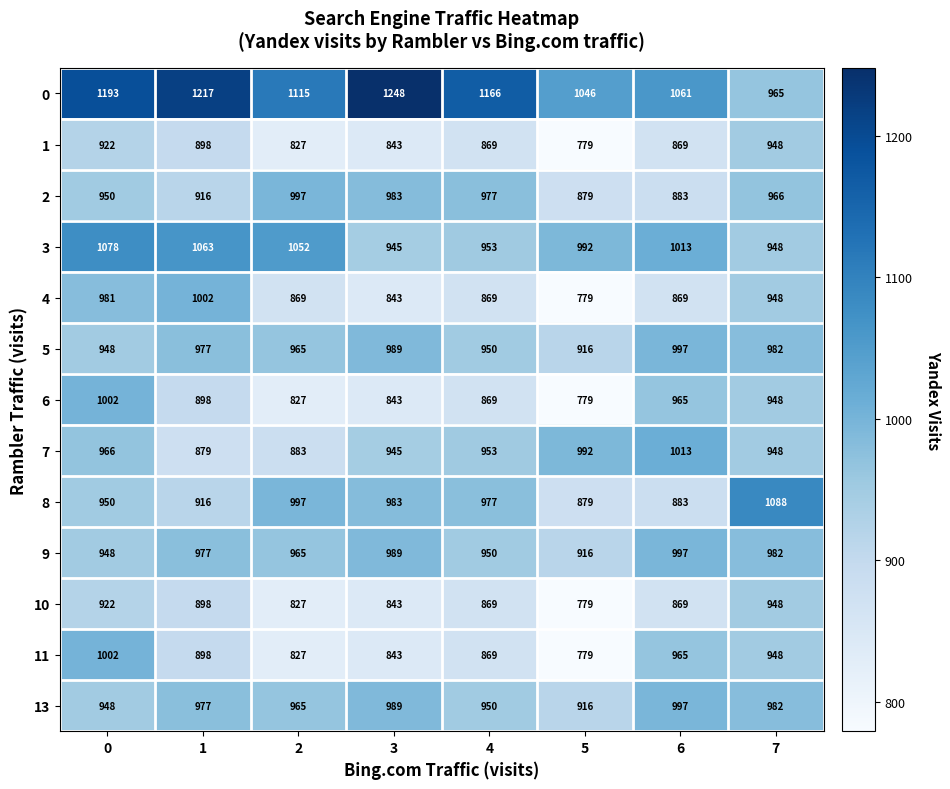

At how many categories does at least one series exceed 1081?

6